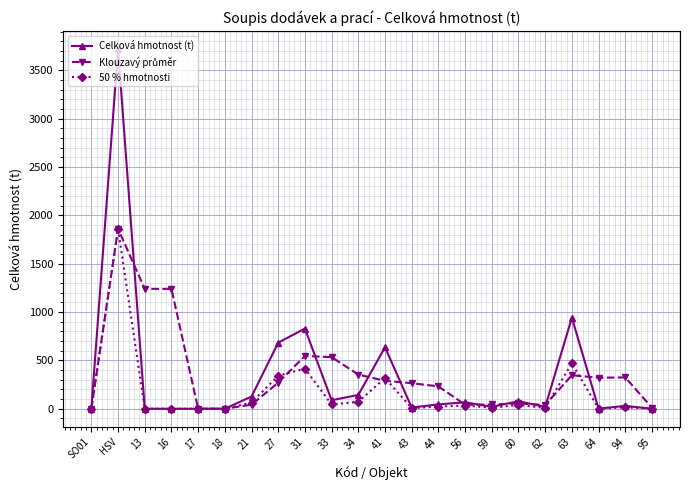

What is the difference between the second highest and minimum values in the 50 % hmotnosti series?

471.2